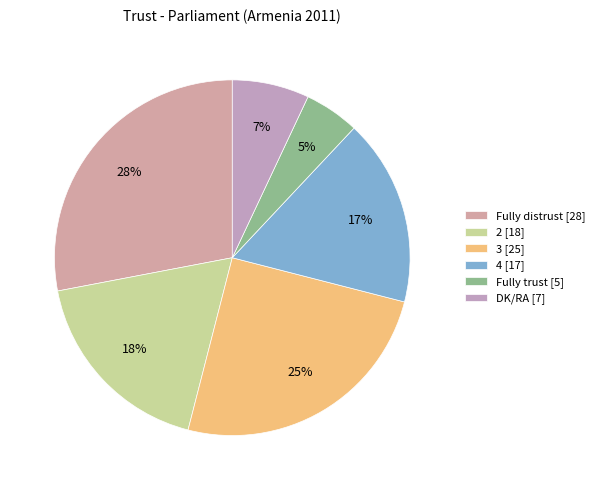

Rank the categories by value from highest to lowest.

Fully distrust, 3, 2, 4, DK/RA, Fully trust